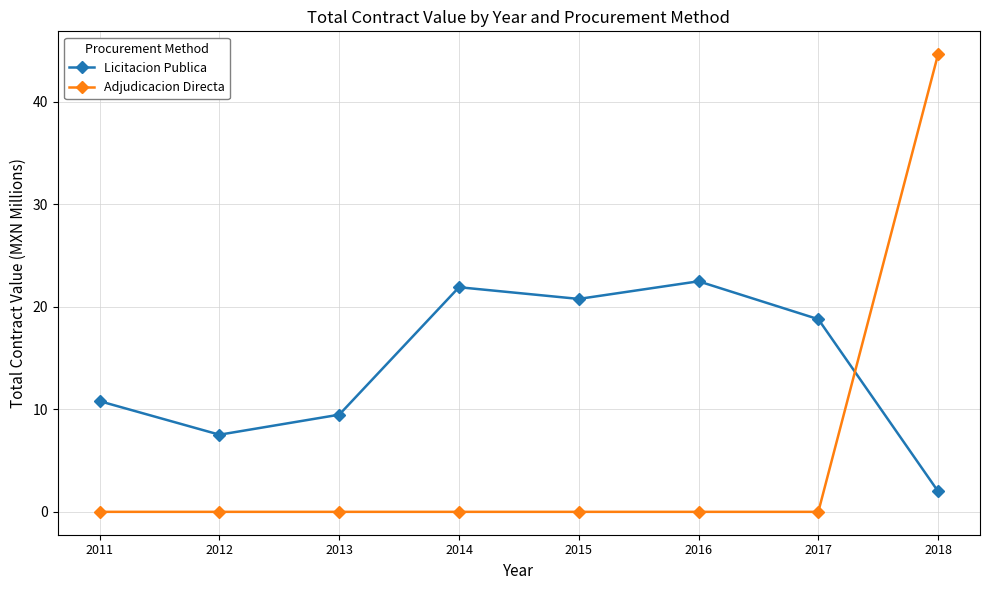

What is the lowest value of the Licitacion Publica series?

2.0